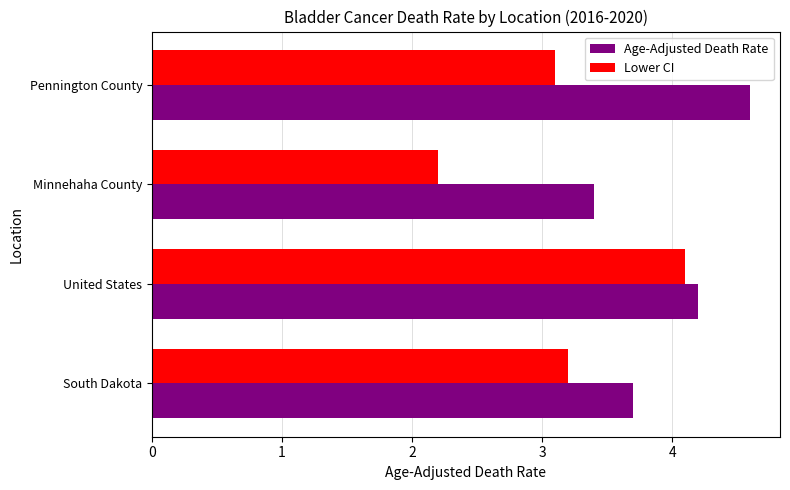

List the series in order of their peak value, highest first.

Age-Adjusted Death Rate, Lower CI